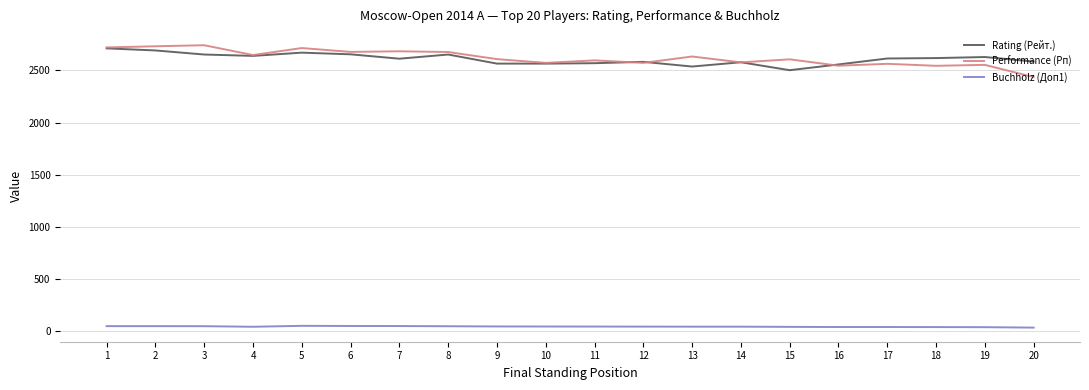

What is the greatest value displayed?

2740.0